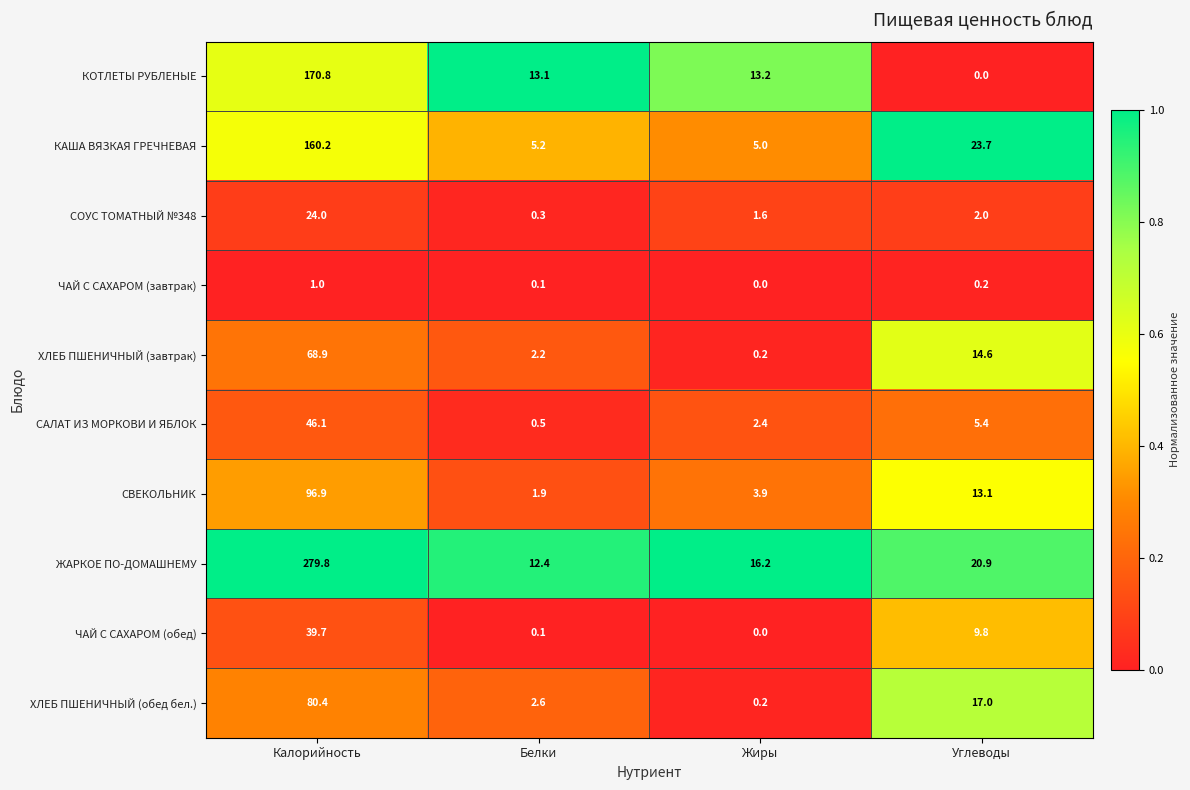

List the series in order of their peak value, lowest first.

ЧАЙ С САХАРОМ (завтрак), СОУС ТОМАТНЫЙ №348, ЧАЙ С САХАРОМ (обед), САЛАТ ИЗ МОРКОВИ И ЯБЛОК, ХЛЕБ ПШЕНИЧНЫЙ (завтрак), ХЛЕБ ПШЕНИЧНЫЙ (обед бел.), СВЕКОЛЬНИК, КАША ВЯЗКАЯ ГРЕЧНЕВАЯ, КОТЛЕТЫ РУБЛЕНЫЕ, ЖАРКОЕ ПО-ДОМАШНЕМУ